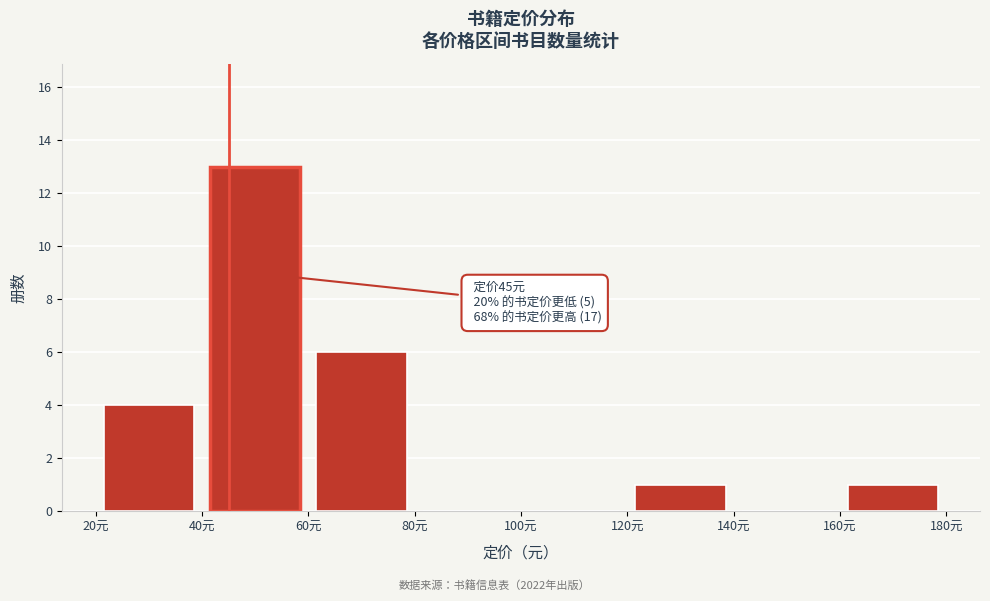

Which range on the x-axis has the tallest bar?

40 to 60